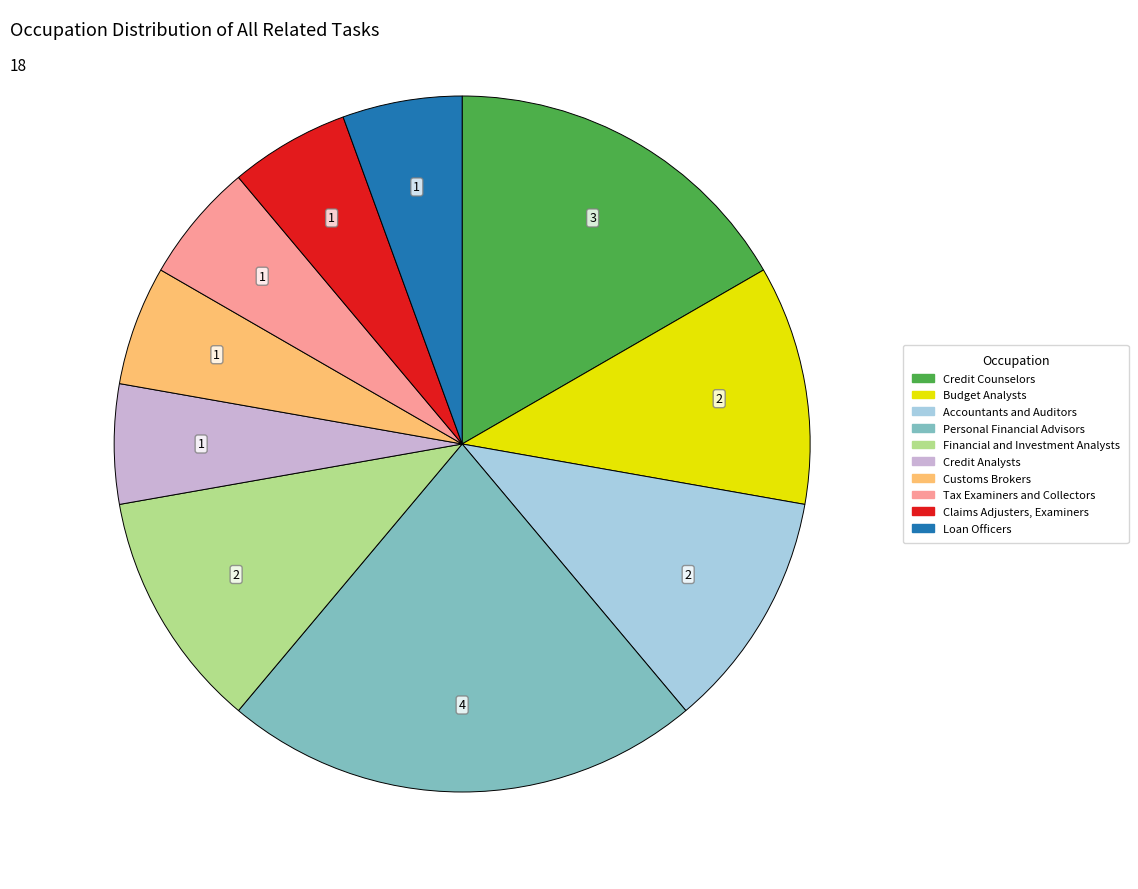

Count the number of slices in the pie.

10